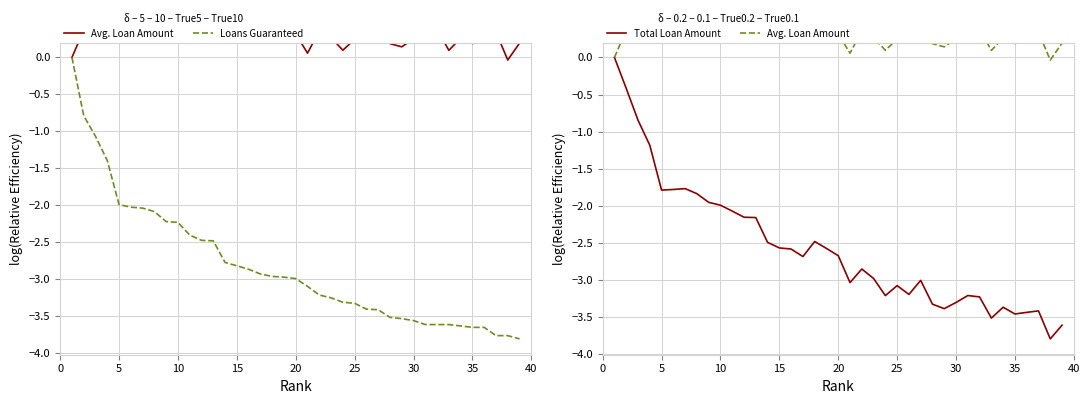

True or false: Avg. Loan Amount and Total Loan Amount intersect in this chart.

False